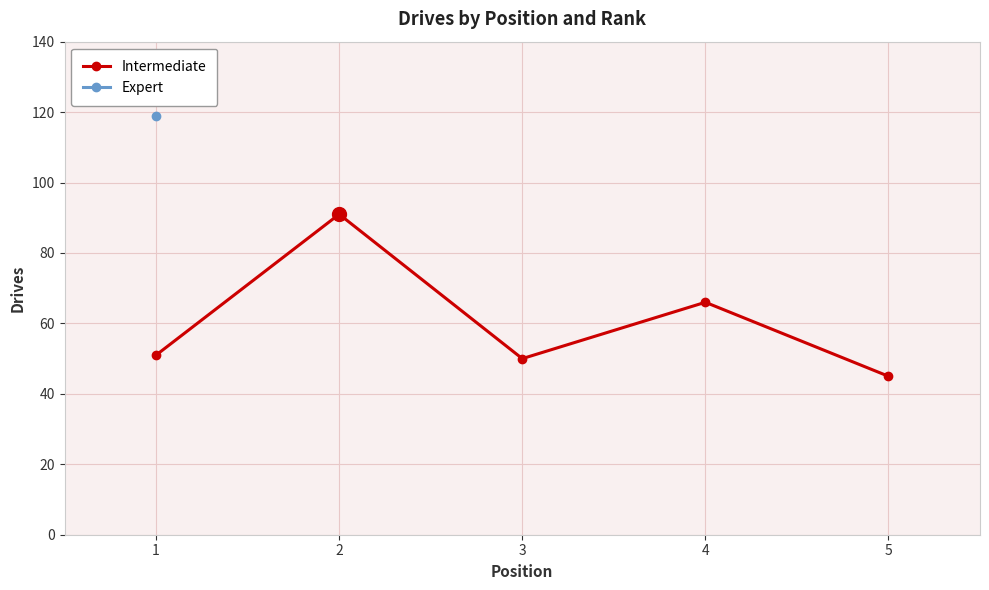

True or false: the data has more than 2 interior local peaks.

False